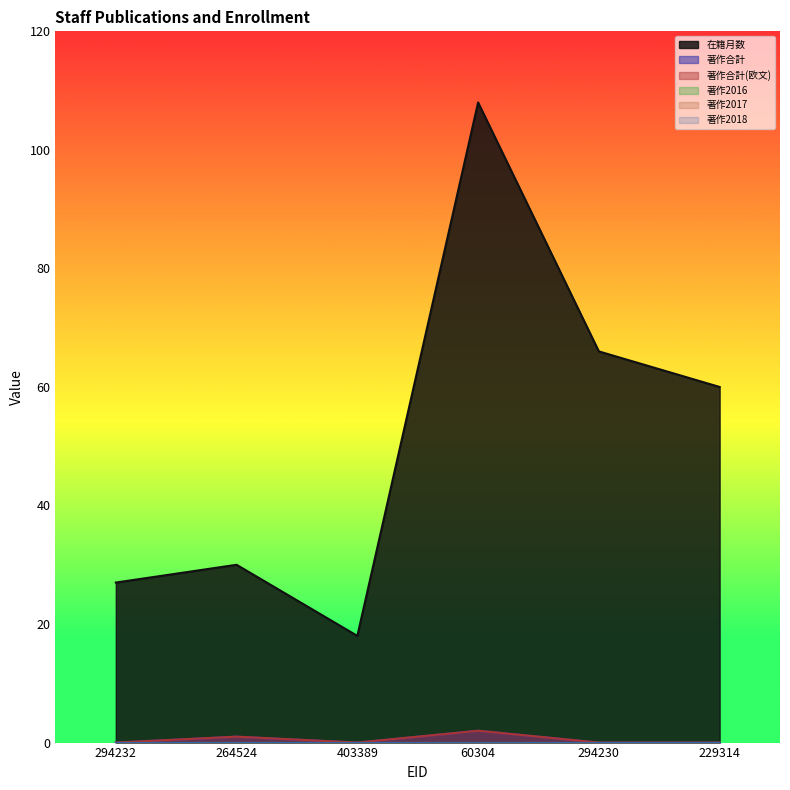

At which category does 在籍月数 reach its first local valley?

403389